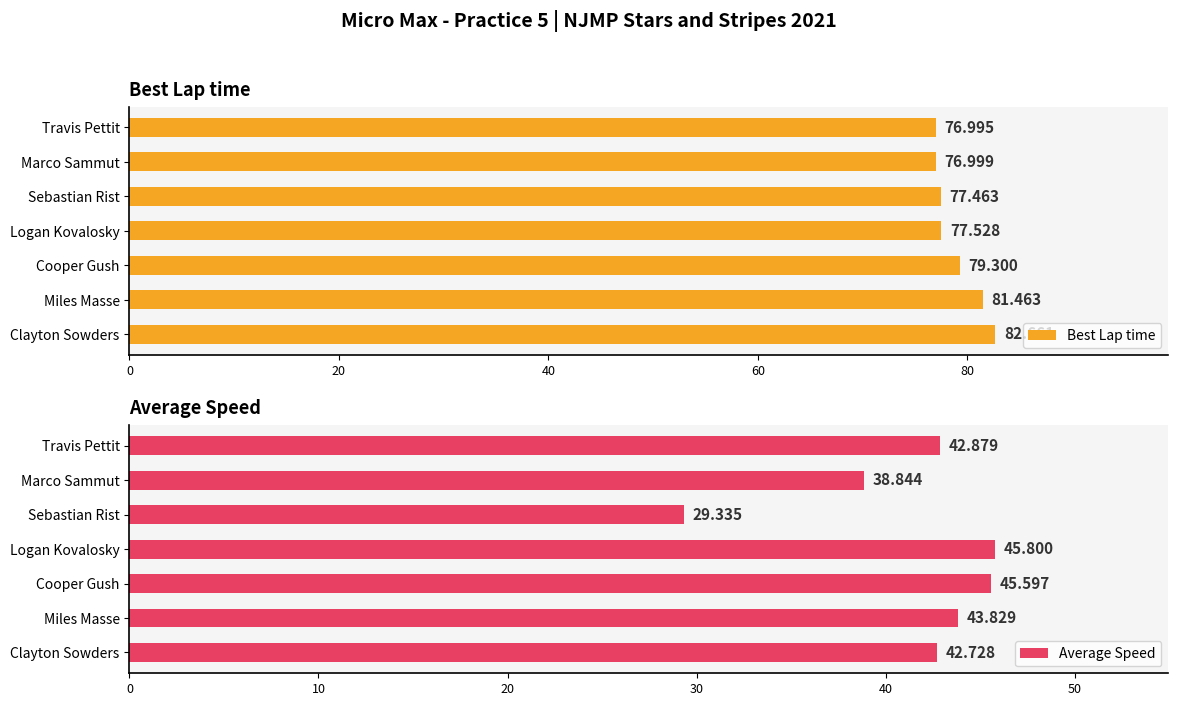

What are all the series names shown in the legend?

Best Lap time, Average Speed